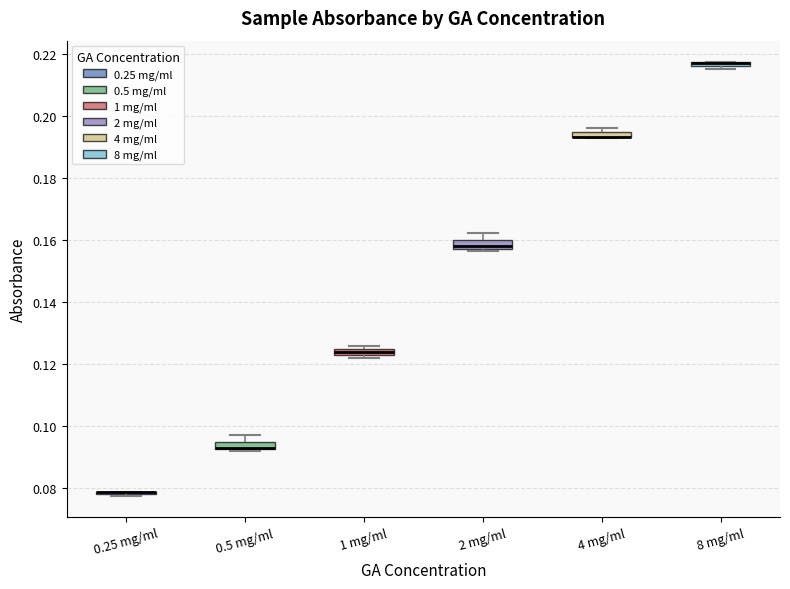

Where is the lower edge of the box for 8 mg/ml on the y-axis? The values are not printed on the chart, so give them approximately, as read against the axis.

0.216